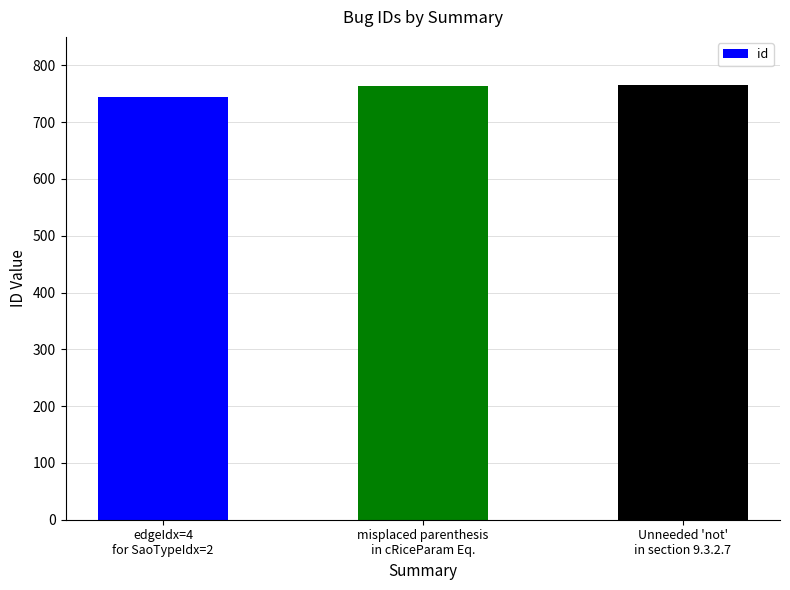

What is the value of the 1st bar from the left?

745